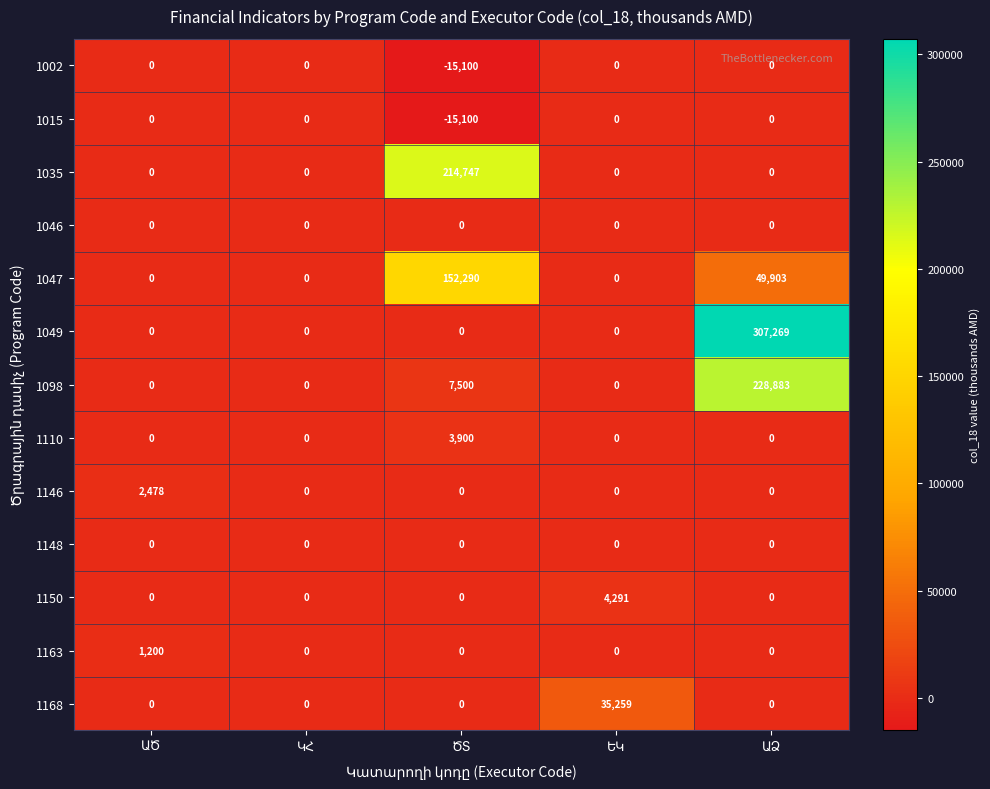

What is the difference between the maximum and second lowest values in the 1146 series?

2478